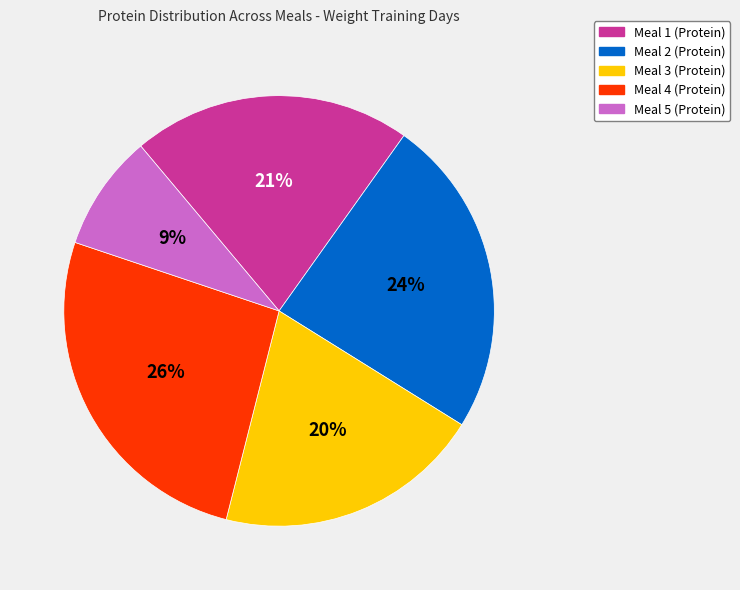

Between Meal 4 (Protein) and Meal 1 (Protein), which is larger?

Meal 4 (Protein)